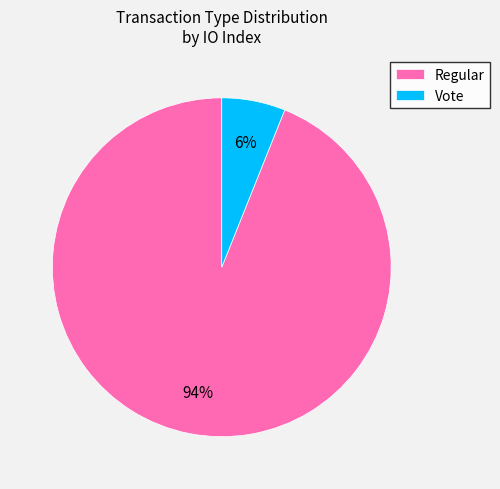

Which slice represents more than half of the pie?

Regular